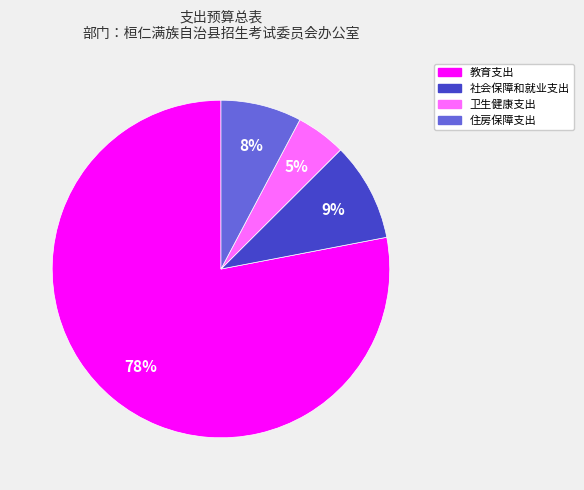

Is 教育支出 the majority of the pie?

Yes